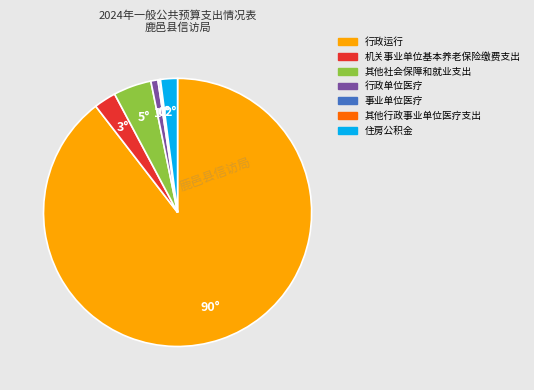

Is 行政单位医疗 the majority of the pie?

No